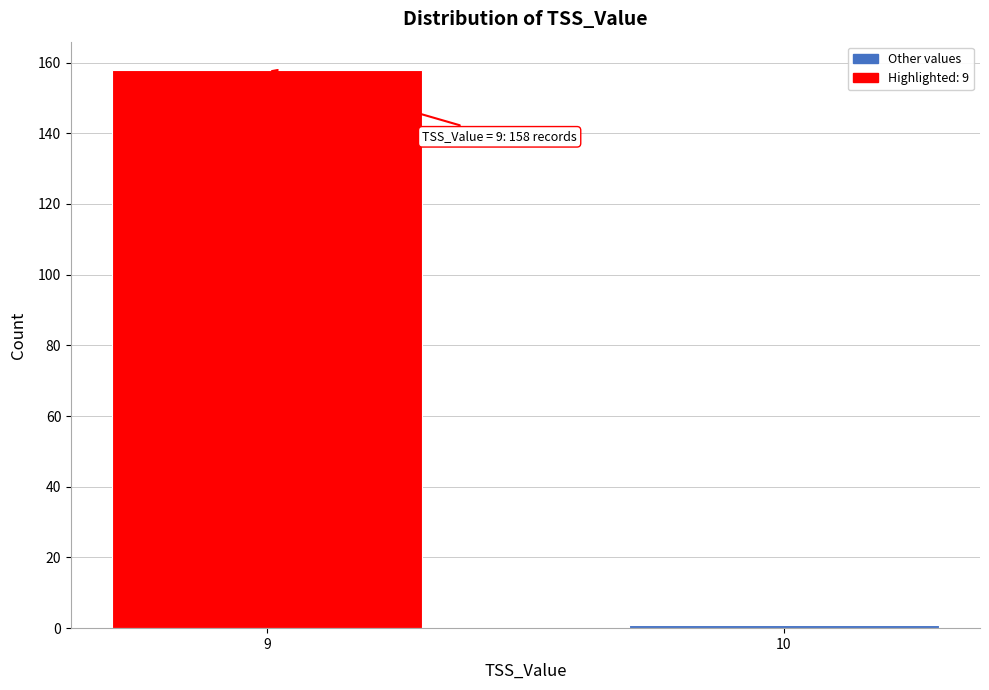

Reading left to right, transcribe all the data shown in this chart.

9=158	10=1